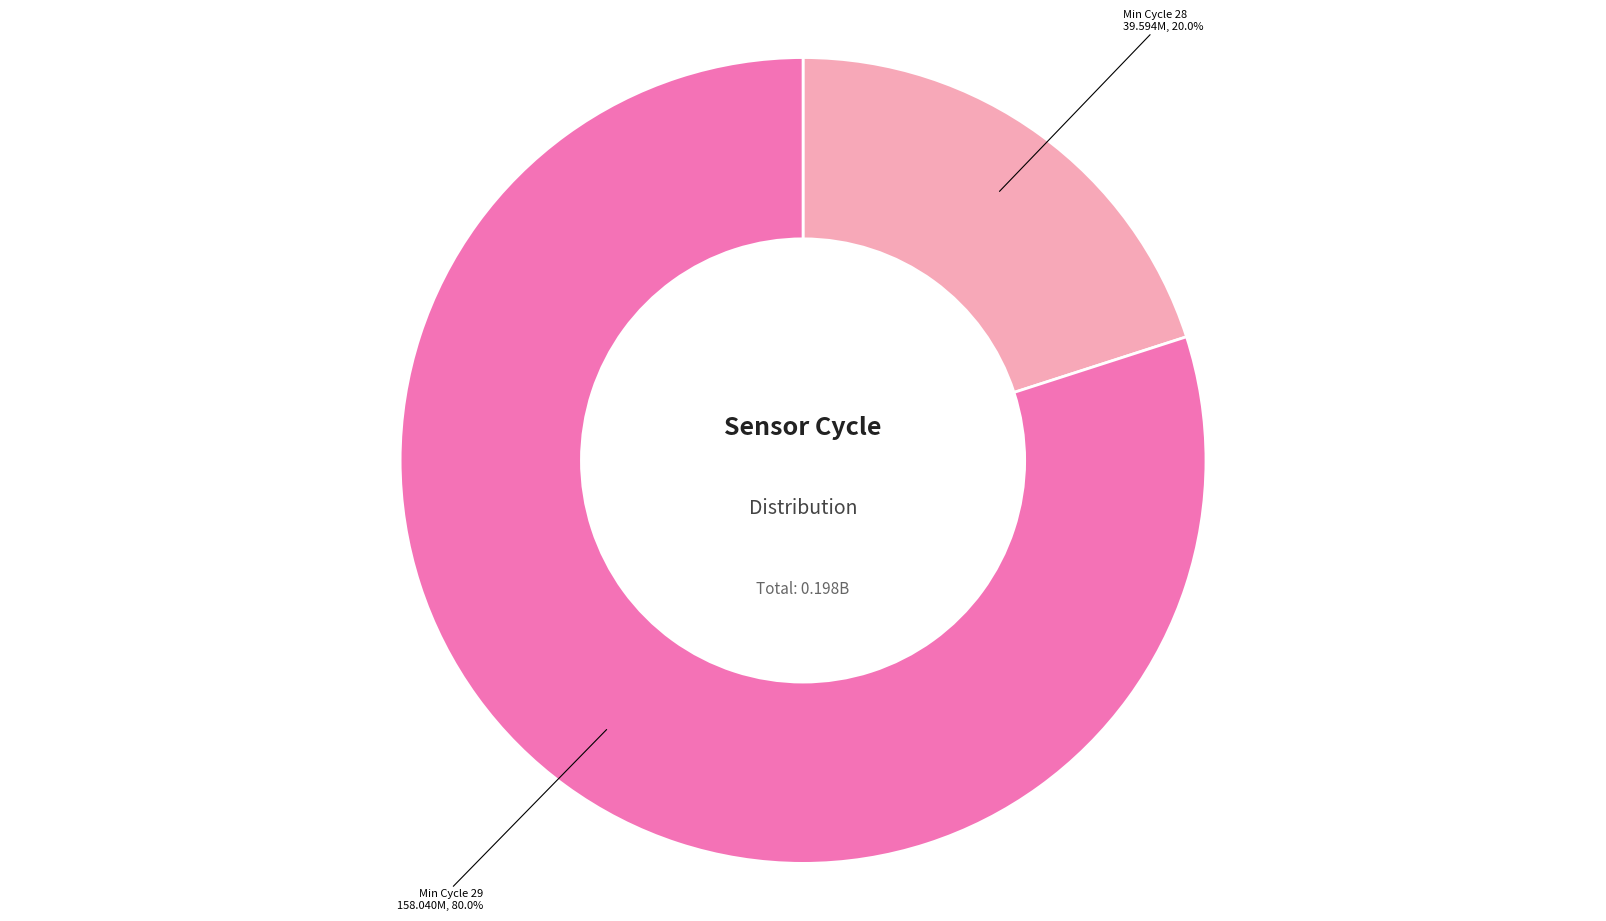

Is there a majority slice in this chart?

Yes